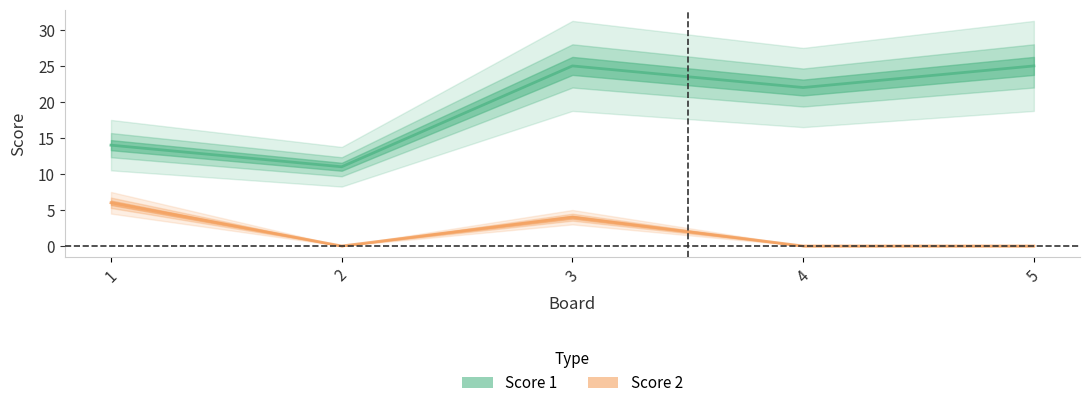

At which category does Score 2 reach its first local peak?

3